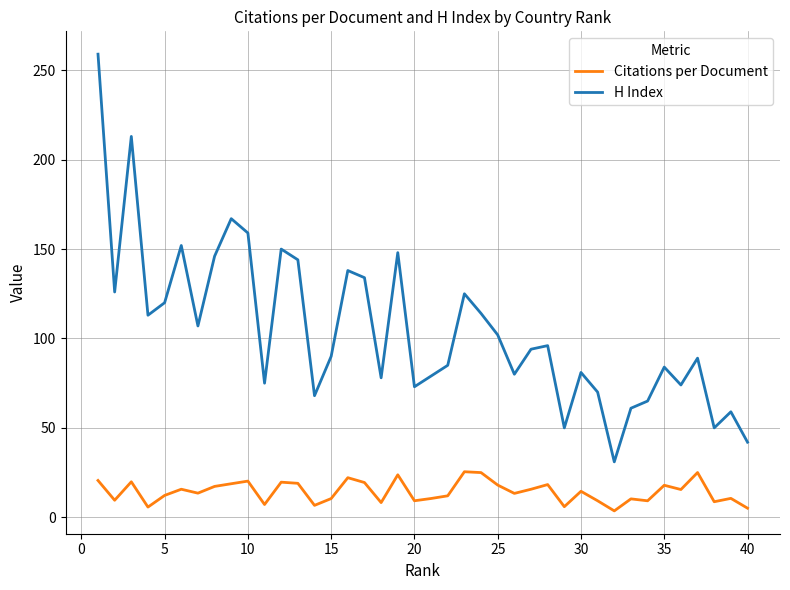

How many series are shown in this chart?

2